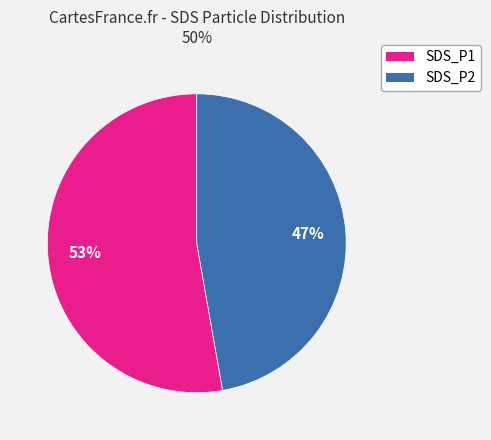

How many segments does this pie chart have?

2